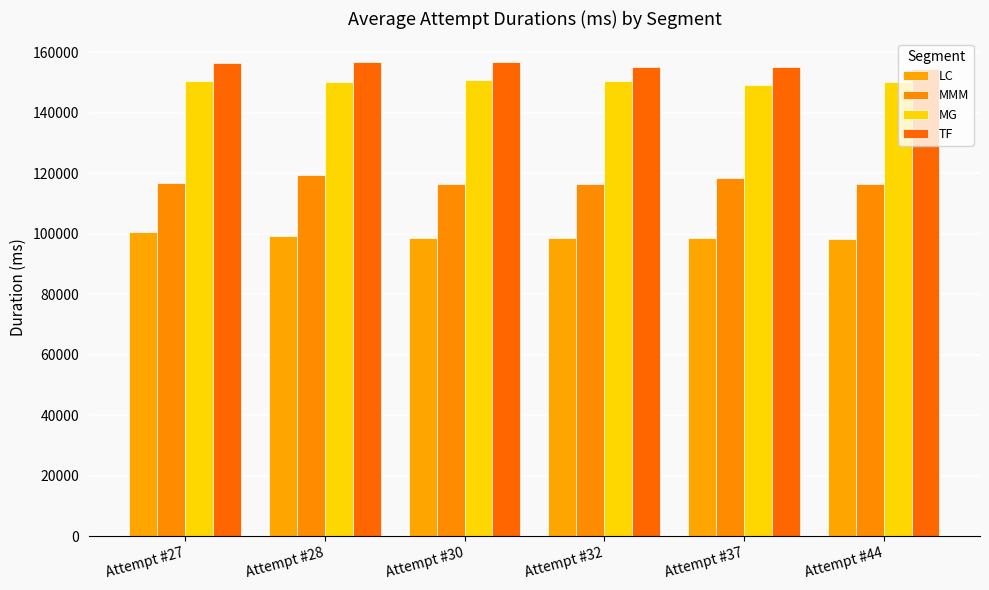

What is the value of the MMM bar at the 3rd from the left?

116577